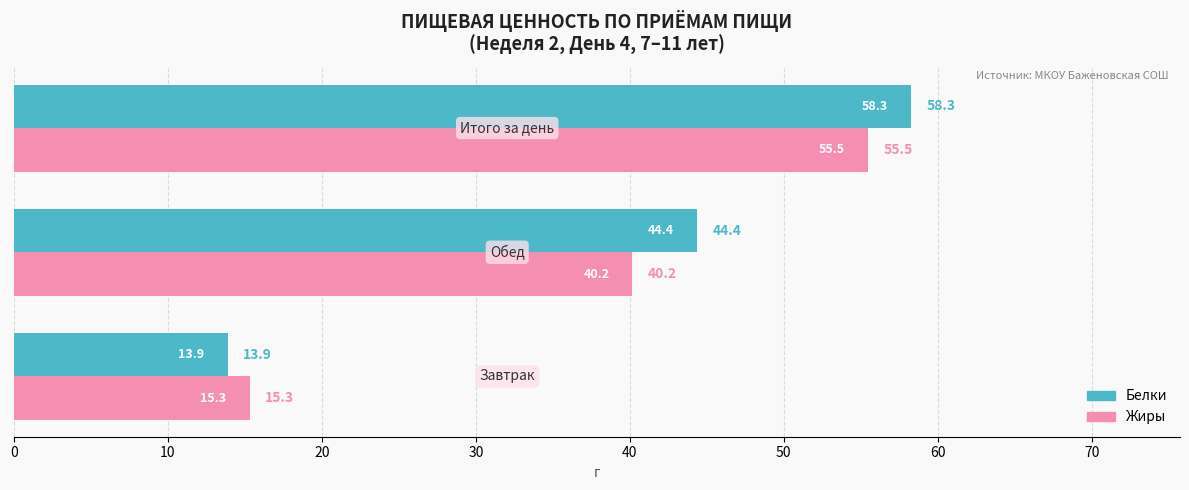

What is the difference between the maximum and second lowest values in the Белки series?

13.9